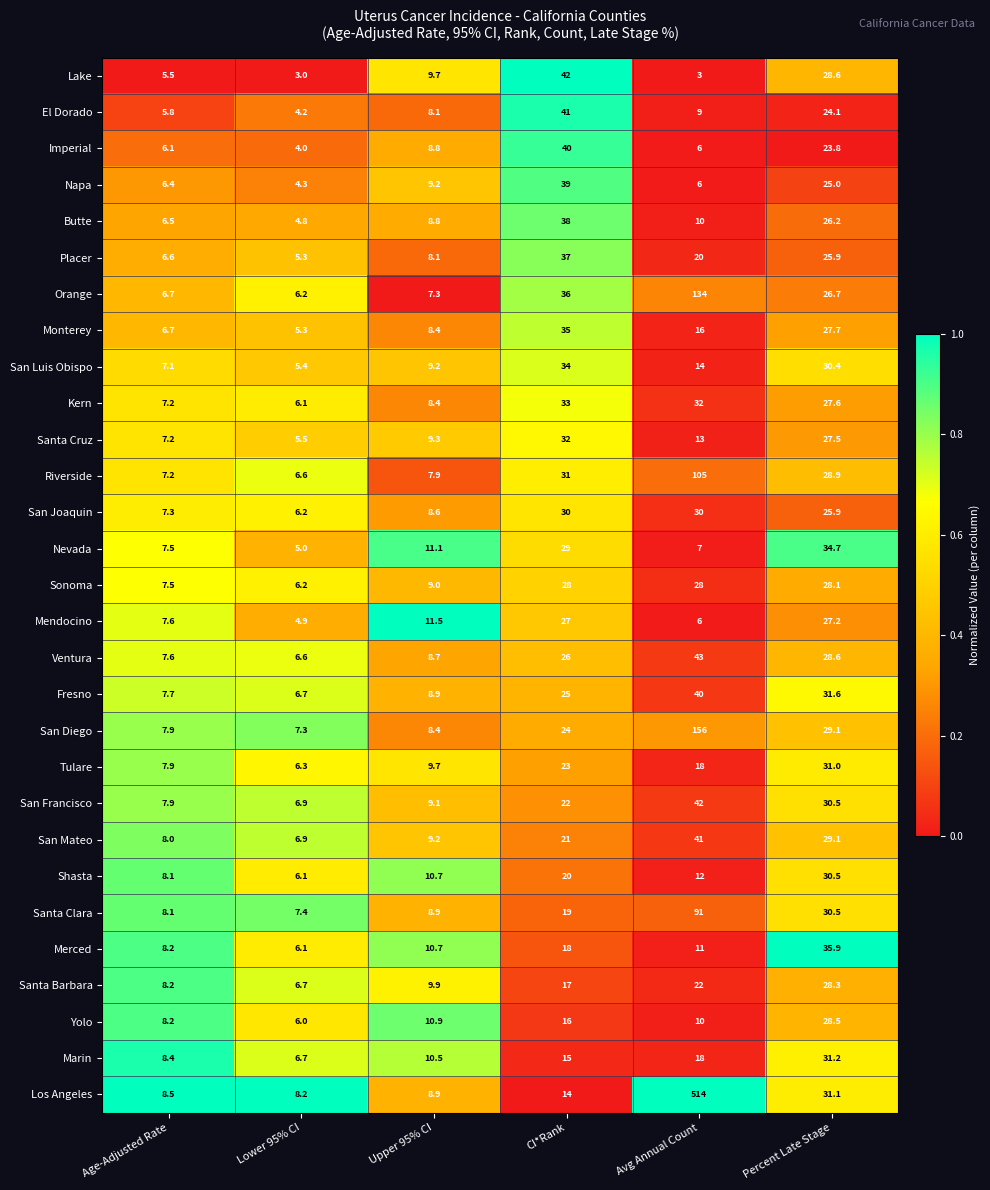

Is the value of Shasta at CI*Rank greater than the value of Marin at Percent Late Stage?

No